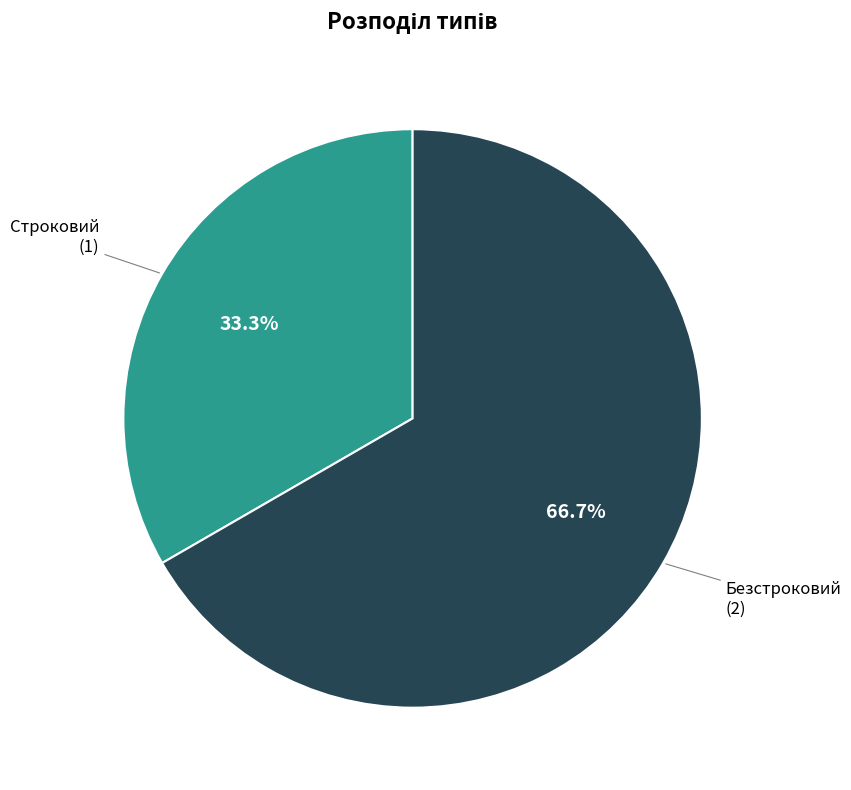

Does Строковий account for over 50% of the chart?

No